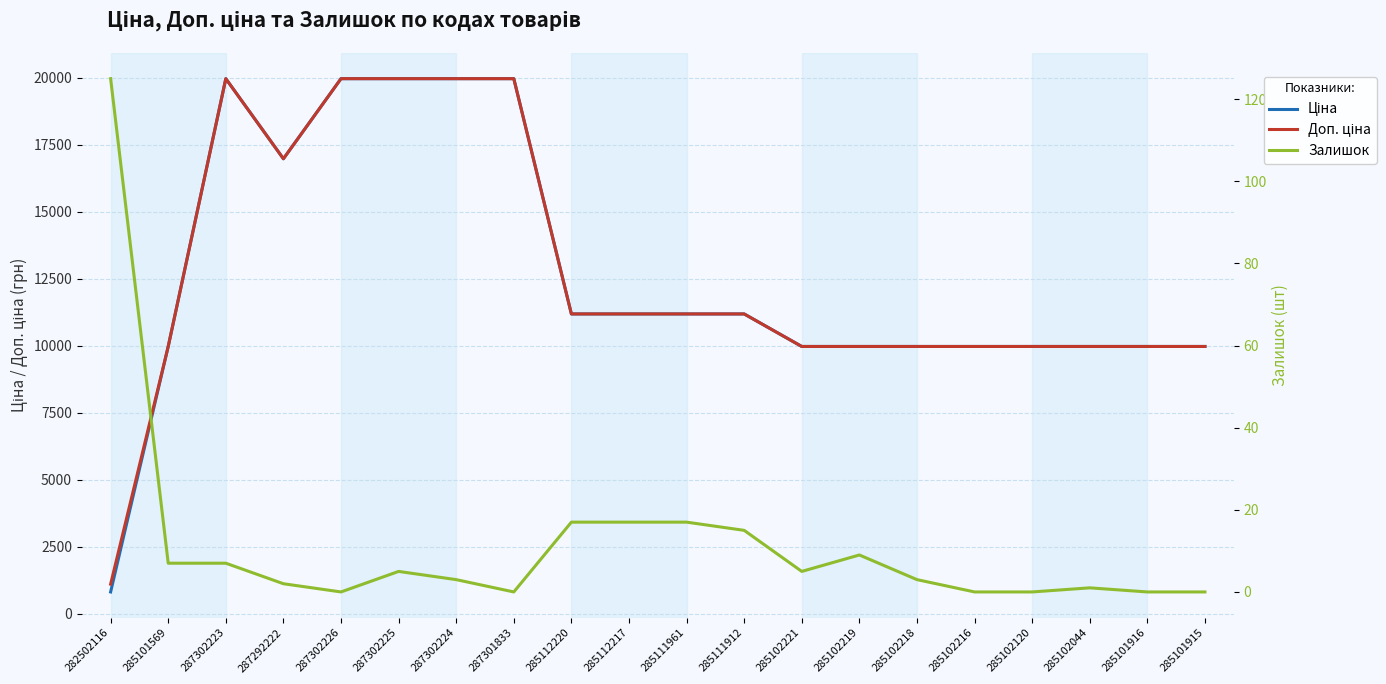

Reading right to left, what are all the values shown in this chart?

Ціна: 9975.0	9975.0	9975.0	9975.0	9975.0	9975.0	9975.0	9975.0	11188.2	11188.2	11188.2	11188.2	19964.2	19964.2	19964.2	19964.2	16976.3	19964.2	9975.0	818.5
Доп. ціна: 9975.0	9975.0	9975.0	9975.0	9975.0	9975.0	9975.0	9975.0	11188.2	11188.2	11188.2	11188.2	19964.2	19964.2	19964.2	19964.2	16976.3	19964.2	9975.0	1109.2
Залишок: 0.0	0.0	1.0	0.0	0.0	3.0	9.0	5.0	15.0	17.0	17.0	17.0	0.0	3.0	5.0	0.0	2.0	7.0	7.0	125.0